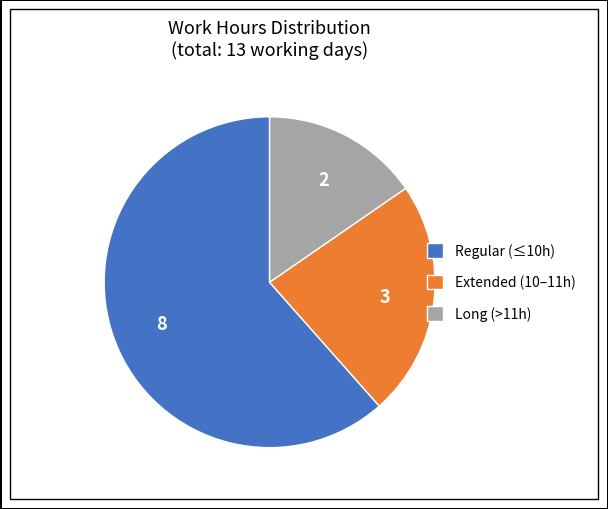

Is there a majority slice in this chart?

Yes